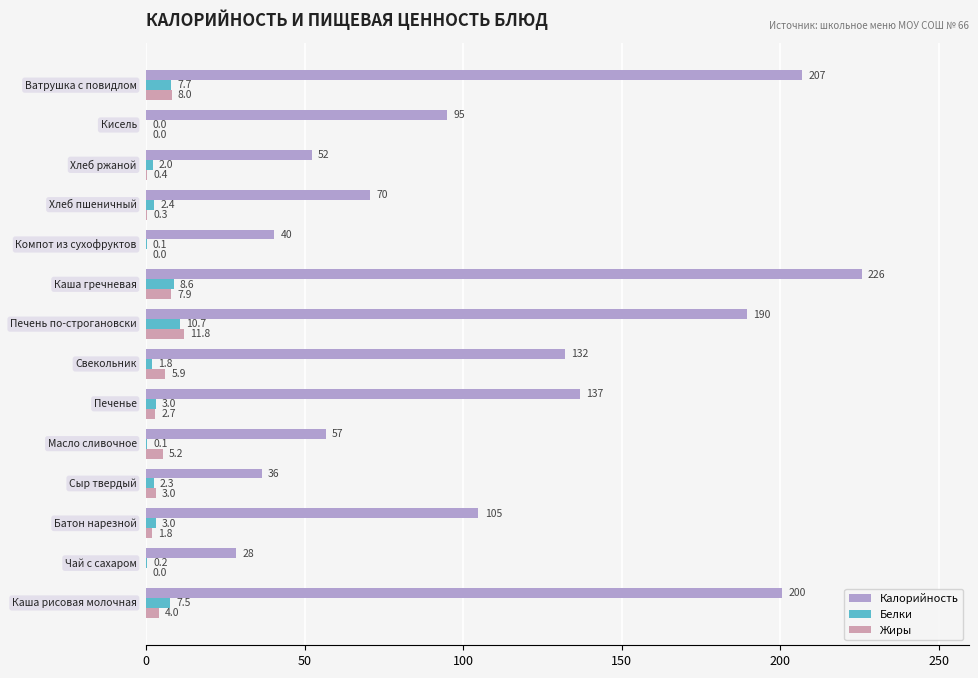

What is the maximum value for Белки?

10.7